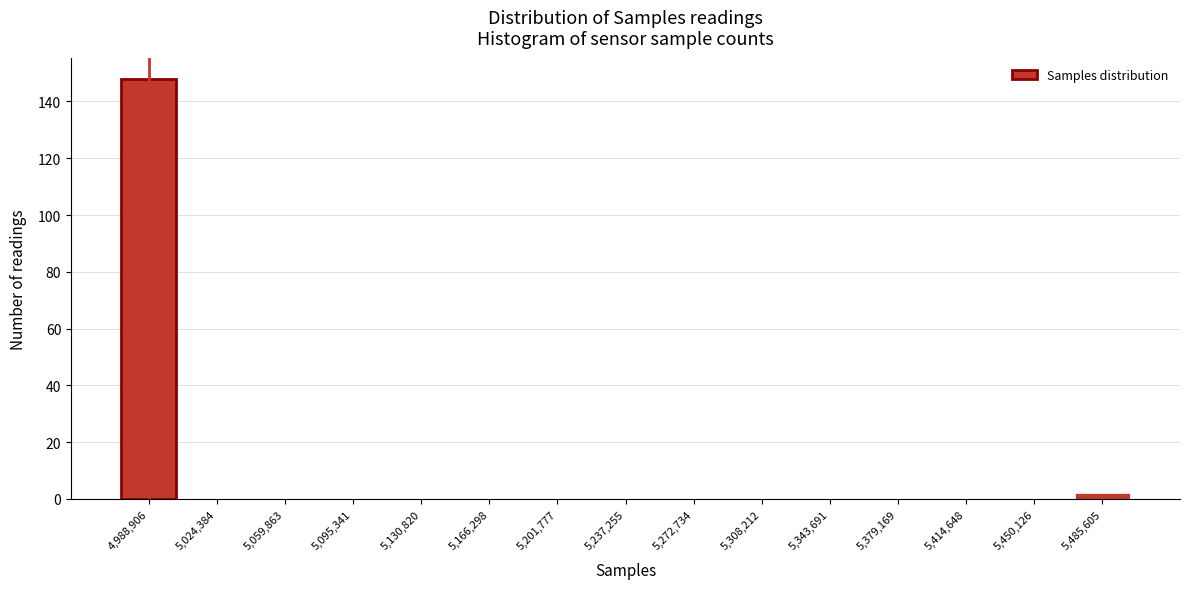

Reading left to right, list all the values displayed in this chart.

4,988,906=148	5,024,384=0	5,059,863=0	5,095,341=0	5,130,820=0	5,166,298=0	5,201,777=0	5,237,255=0	5,272,734=0	5,308,212=0	5,343,691=0	5,379,169=0	5,414,648=0	5,450,126=0	5,485,605=2